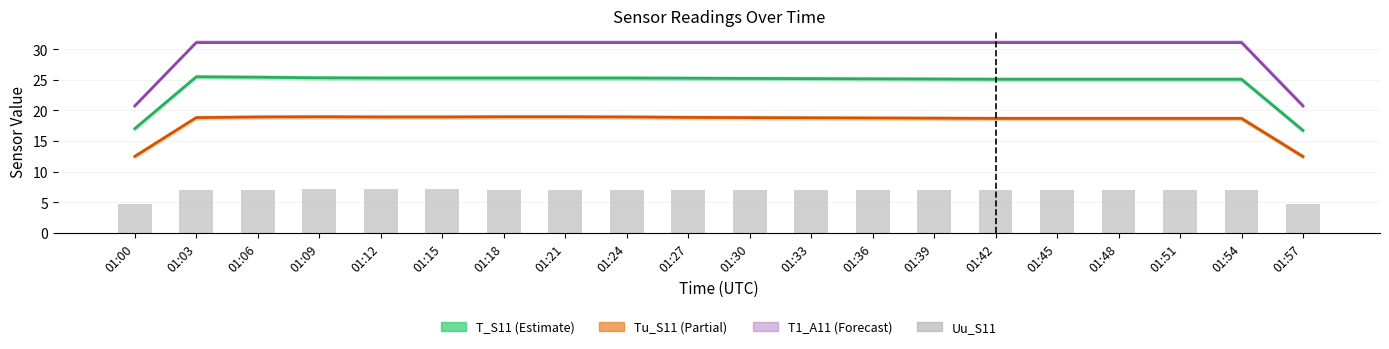

Reading left to right, what are all the values shown in this chart?

T_S11: 01:00=17.0	01:03=25.5	01:06=25.4	01:09=25.3	01:12=25.3	01:15=25.3	01:18=25.3	01:21=25.3	01:24=25.3	01:27=25.3	01:30=25.2	01:33=25.2	01:36=25.2	01:39=25.1	01:42=25.1	01:45=25.1	01:48=25.1	01:51=25.1	01:54=25.1	01:57=16.7
Tu_S11: 01:00=12.5	01:03=18.8	01:06=18.9	01:09=19.0	01:12=18.9	01:15=18.9	01:18=19.0	01:21=19.0	01:24=18.9	01:27=18.9	01:30=18.8	01:33=18.8	01:36=18.8	01:39=18.7	01:42=18.7	01:45=18.7	01:48=18.7	01:51=18.7	01:54=18.7	01:57=12.5
T1_A11: 01:00=20.7	01:03=31.1	01:06=31.1	01:09=31.1	01:12=31.1	01:15=31.1	01:18=31.1	01:21=31.1	01:24=31.1	01:27=31.1	01:30=31.1	01:33=31.1	01:36=31.1	01:39=31.1	01:42=31.1	01:45=31.1	01:48=31.1	01:51=31.1	01:54=31.1	01:57=20.7
Uu_S11: 01:00=4.7	01:03=7.0	01:06=7.0	01:09=7.1	01:12=7.2	01:15=7.1	01:18=7.0	01:21=7.0	01:24=7.1	01:27=7.0	01:30=7.0	01:33=7.0	01:36=7.0	01:39=7.0	01:42=7.0	01:45=7.0	01:48=7.0	01:51=7.0	01:54=7.0	01:57=4.7